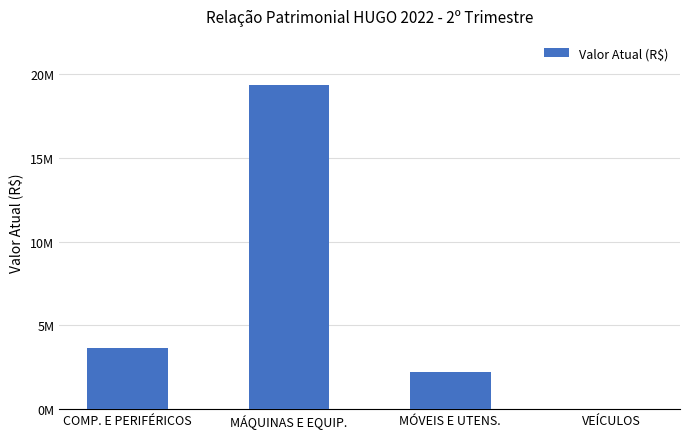

True or false: the data shows 19378158.8 at MÁQUINAS E EQUIP..

True